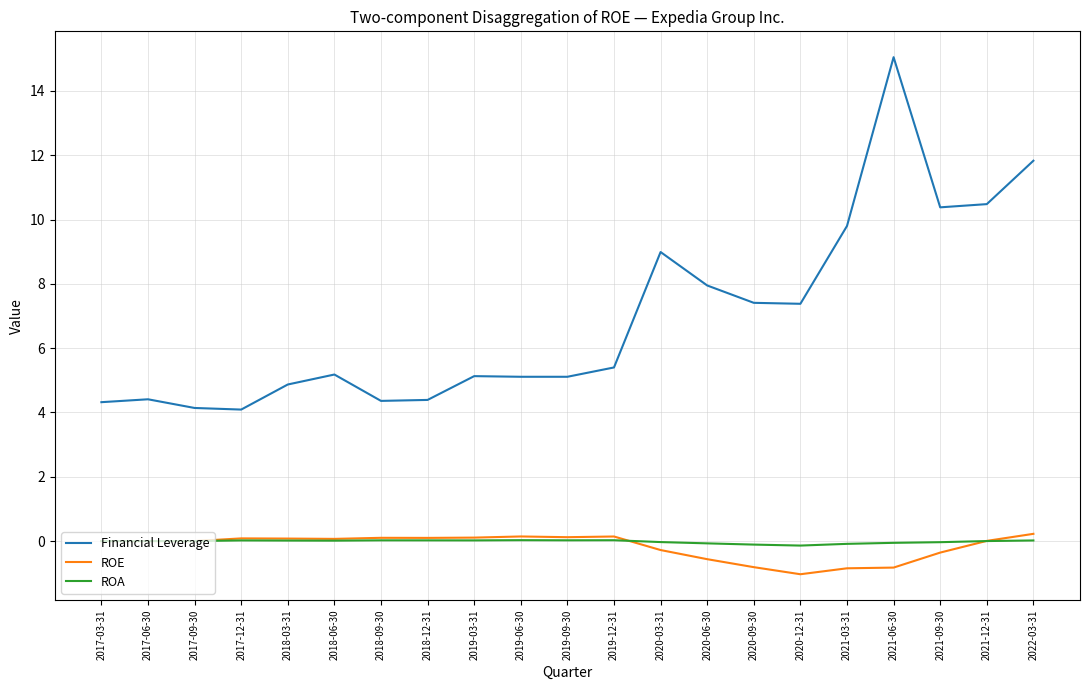

What position from the left is 2019-09-30?

11